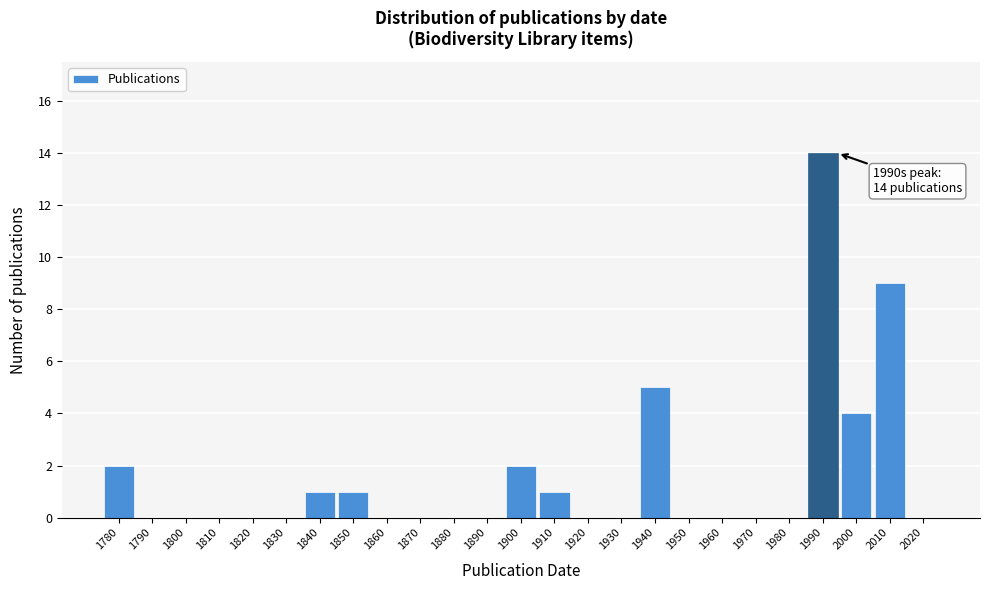

Reading right to left, what are all the values shown in this chart?

2020=0	2010=9	2000=4	1990=14	1980=0	1970=0	1960=0	1950=0	1940=5	1930=0	1920=0	1910=1	1900=2	1890=0	1880=0	1870=0	1860=0	1850=1	1840=1	1830=0	1820=0	1810=0	1800=0	1790=0	1780=2